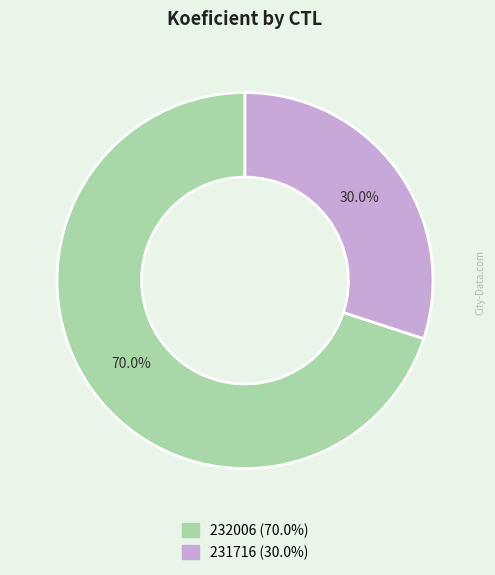

The 231716 slice represents 30% of the pie. True or false?

True